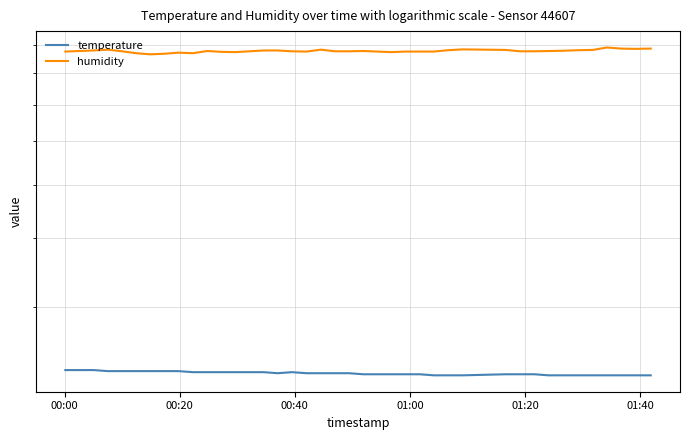

Is it true that humidity equals 148.9 at 01:40?

False